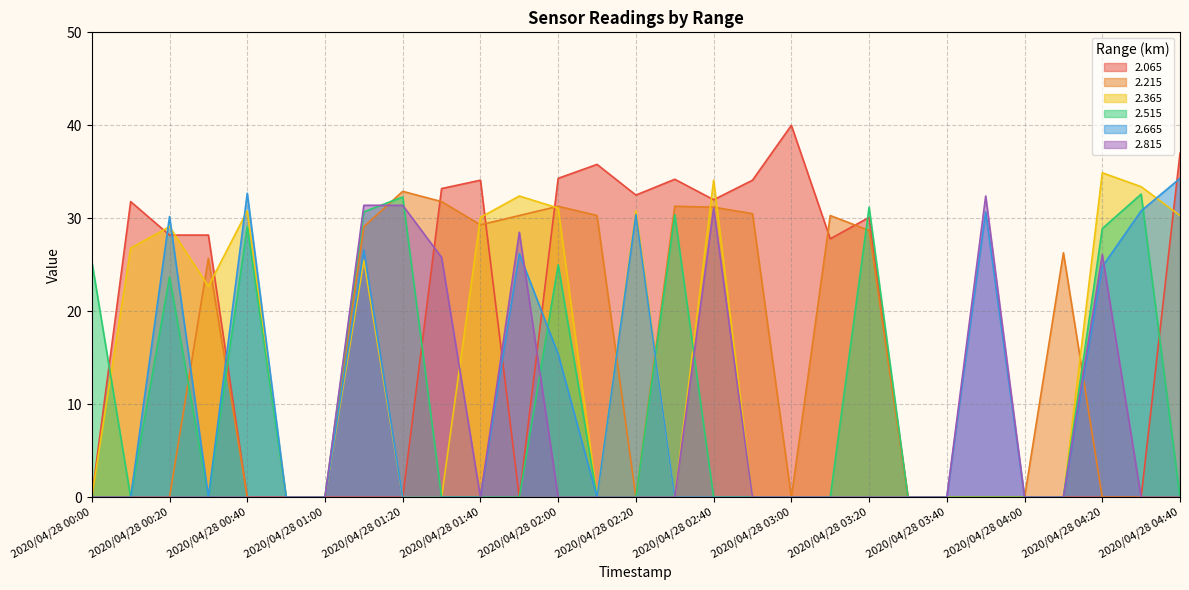

Does the chart display data point markers on the line(s)?

No